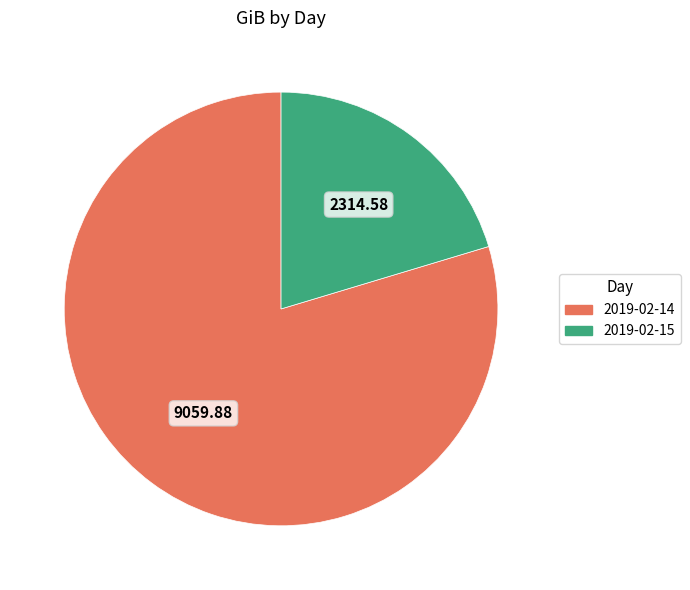

Rank the categories by value from lowest to highest.

2019-02-15, 2019-02-14